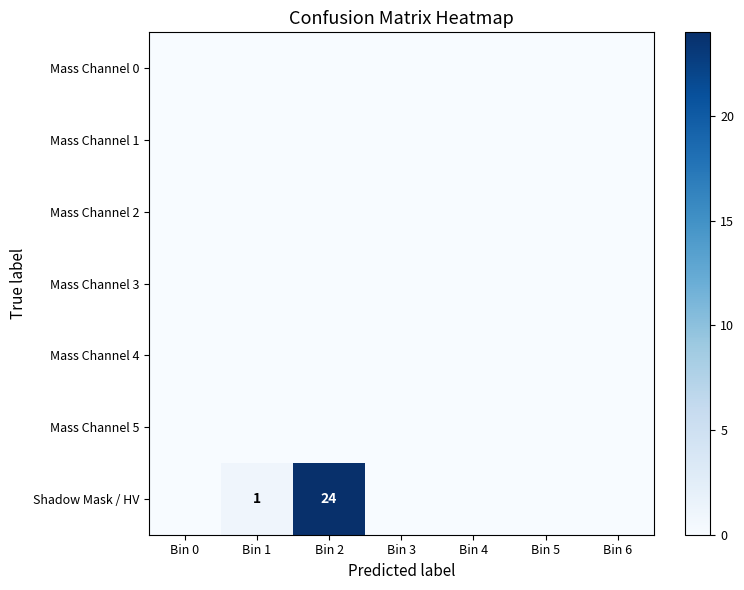

At how many categories does at least one series exceed 22?

1